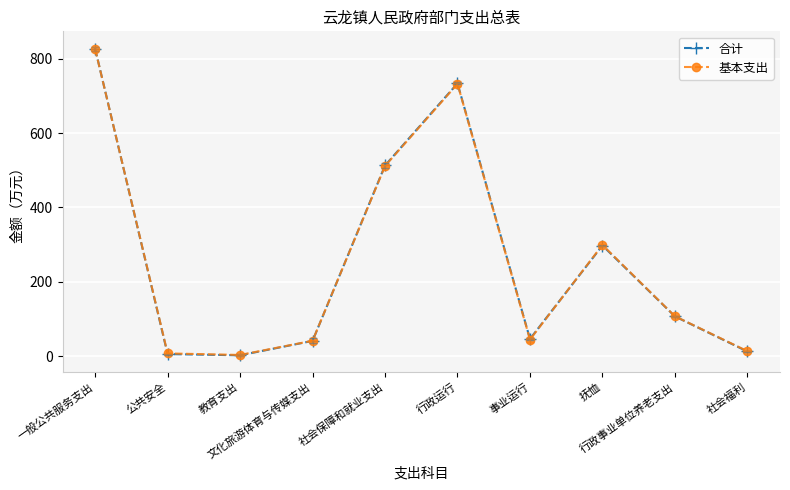

At which label does 基本支出 first exceed 107?

一般公共服务支出